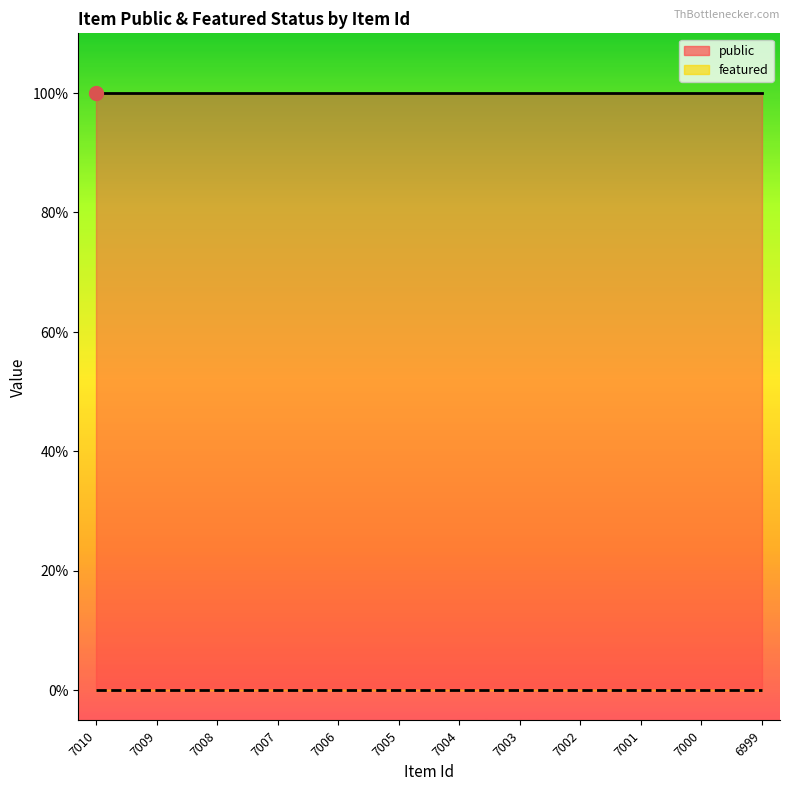

Reading left to right, extract all data points from this chart.

public: 1	1	1	1	1	1	1	1	1	1	1	1
featured: 0	0	0	0	0	0	0	0	0	0	0	0